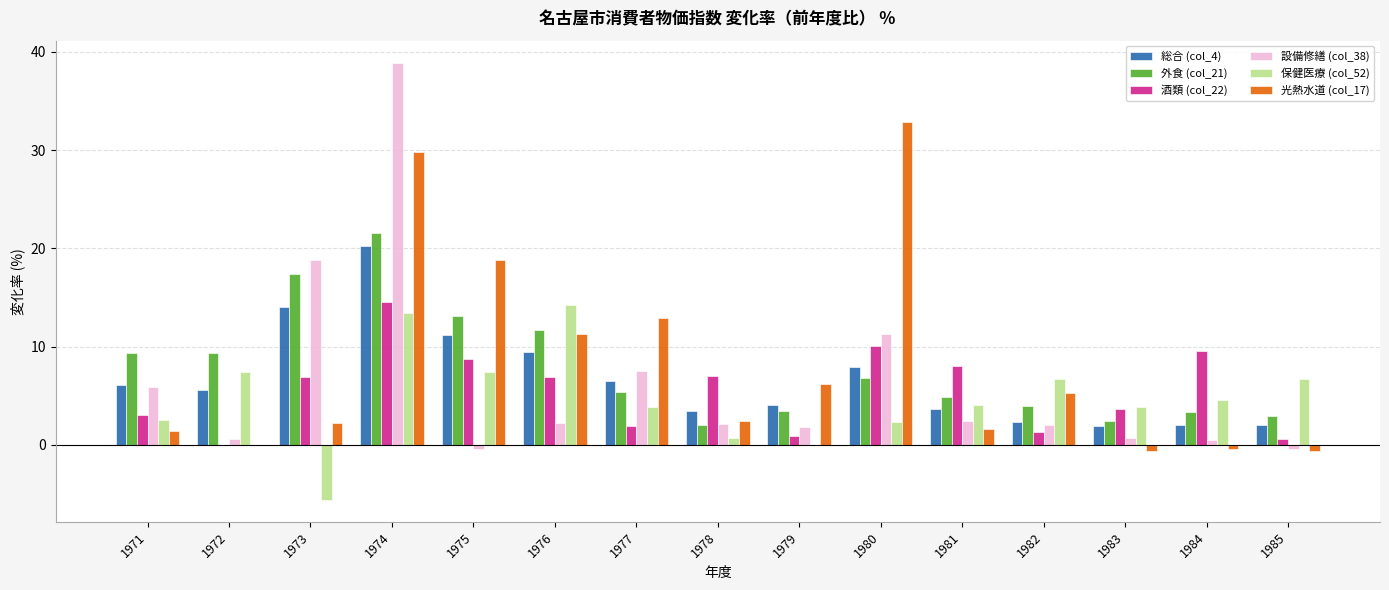

What is the sum of the 保健医療 (col_52) values at 1977 and 1981?

8.0